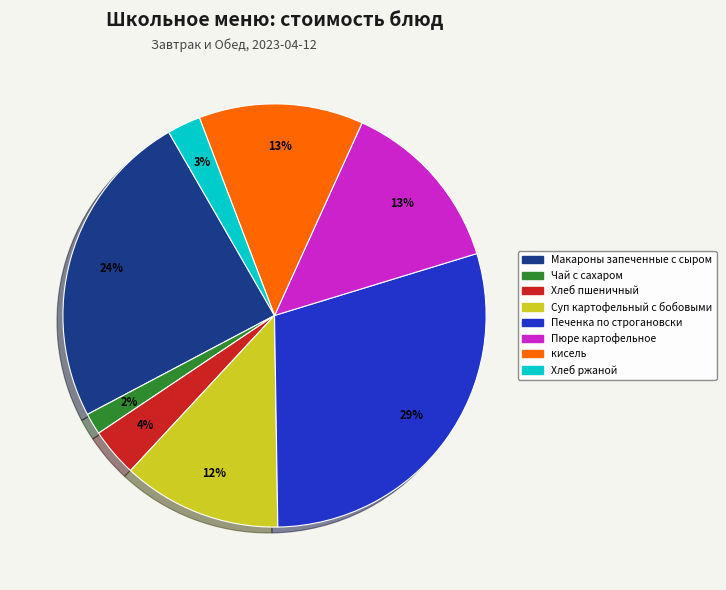

Is it true that кисель is 13% of the pie?

True